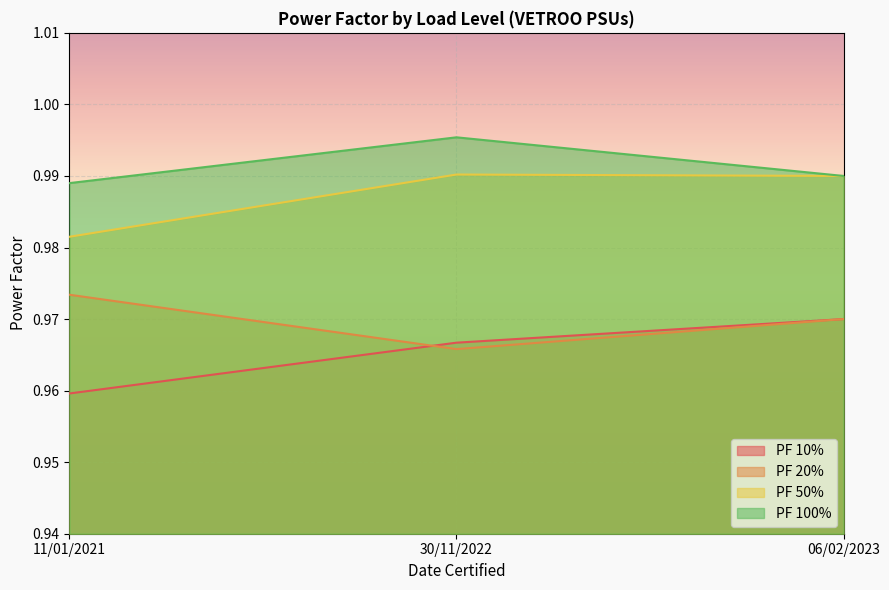

Count the number of categories in the chart.

3